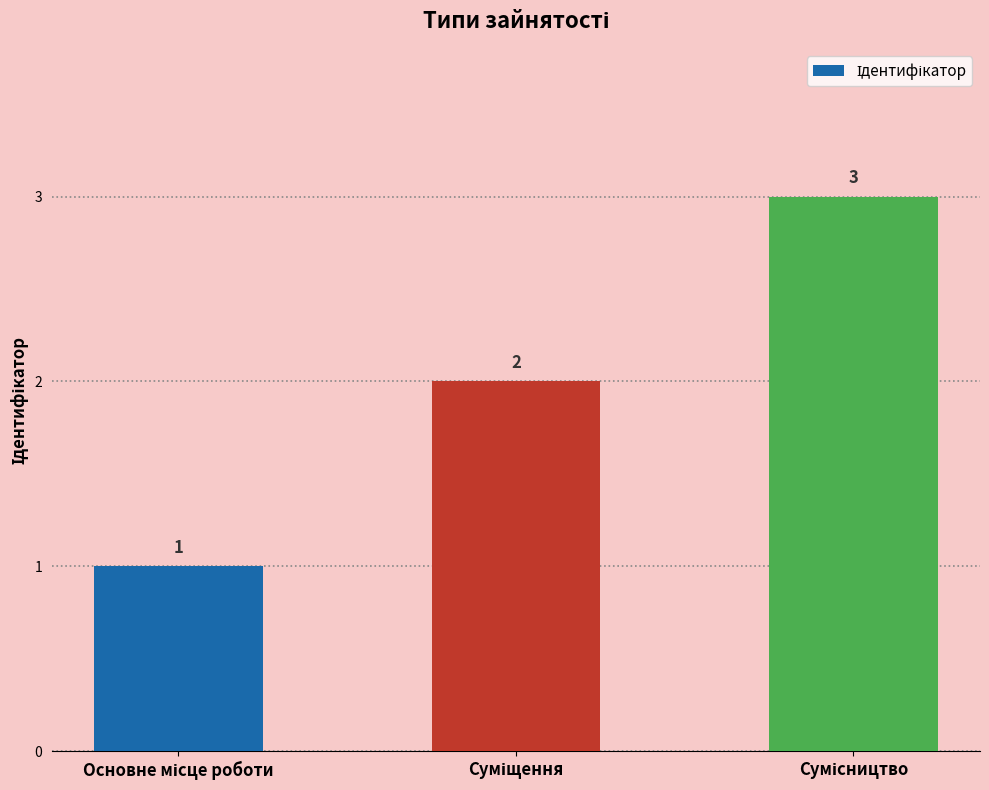

How many data points are less than 2?

1